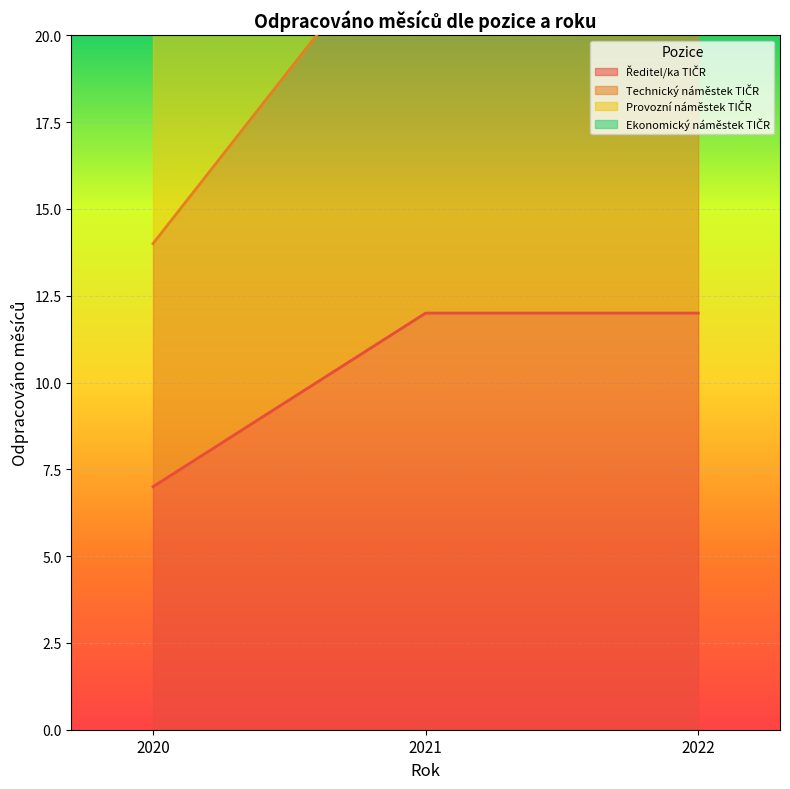

Which label corresponds to the smallest value in the chart?

2020